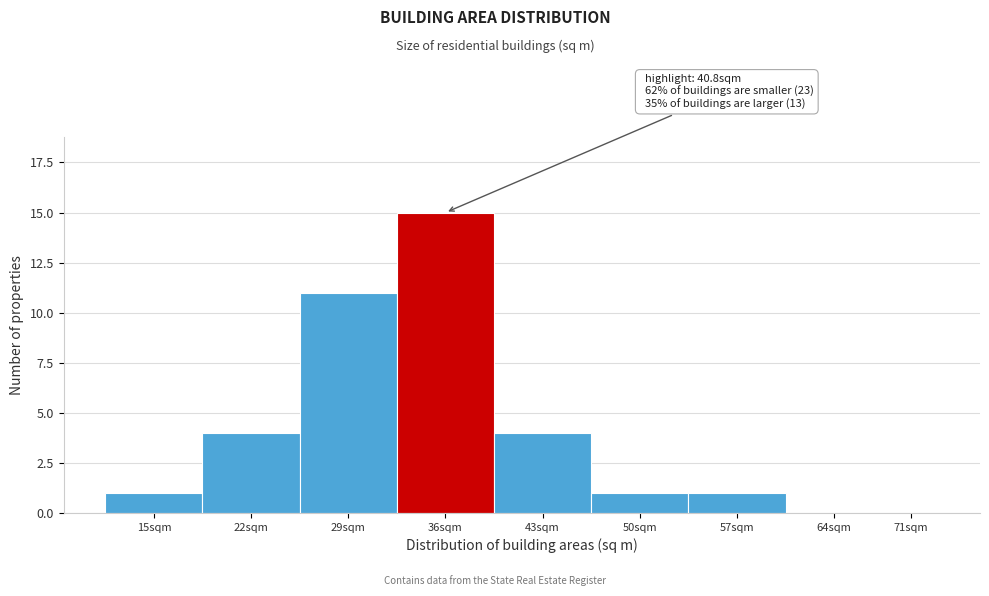

Reading left to right, transcribe all the data shown in this chart.

15sqm=1	22sqm=4	29sqm=11	36sqm=15	43sqm=4	50sqm=1	57sqm=1	64sqm=0	71sqm=0